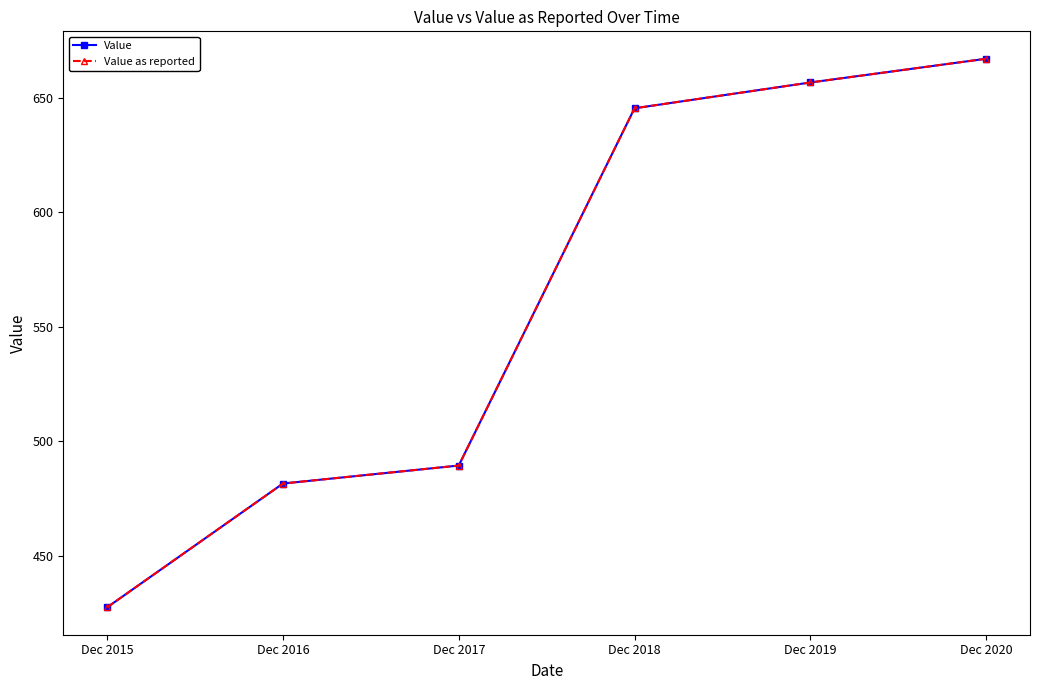

Does the chart have visible grid lines?

No